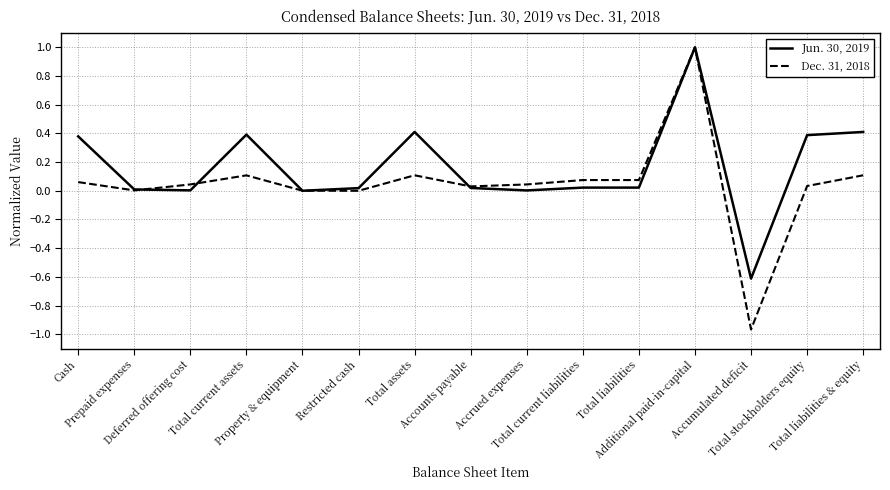

Which series has the largest total across all categories?

Jun. 30, 2019